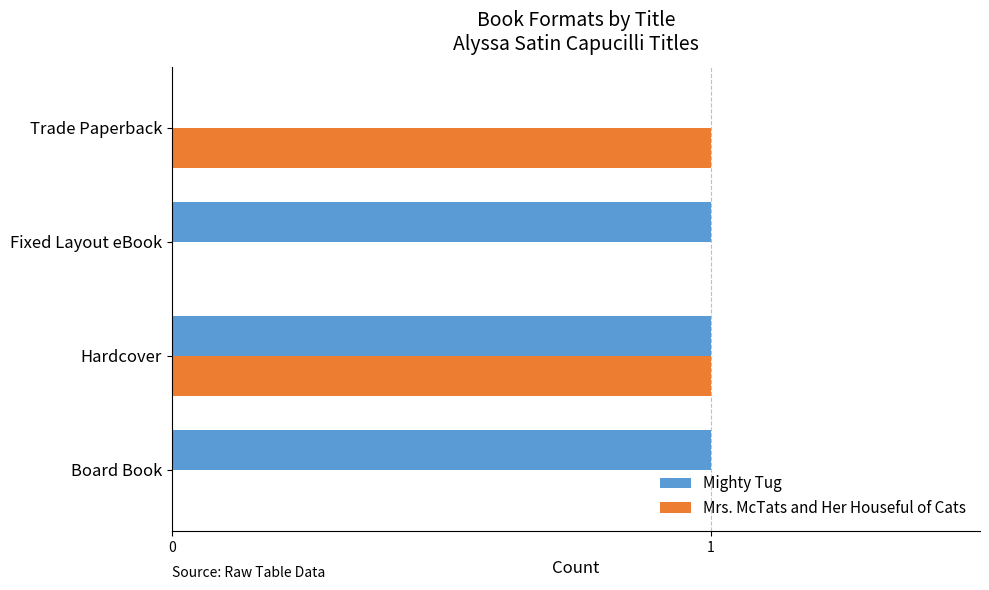

The Mighty Tug series shows 1 at Board Book. True or false?

True